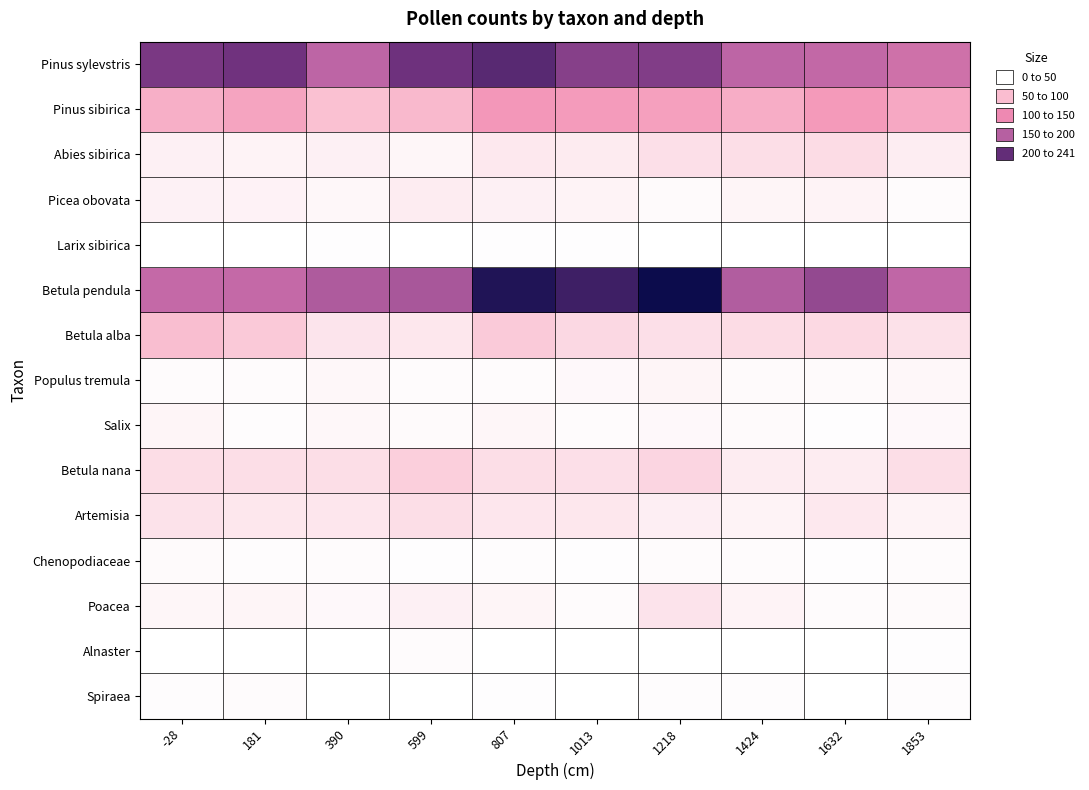

List the series in order of their peak value, lowest first.

Larix sibirica, Alnaster, Spiraea, Chenopodiaceae, Populus tremula, Salix, Picea obovata, Poacea, Artemisia, Abies sibirica, Betula nana, Betula alba, Pinus sibirica, Pinus sylevstris, Betula pendula